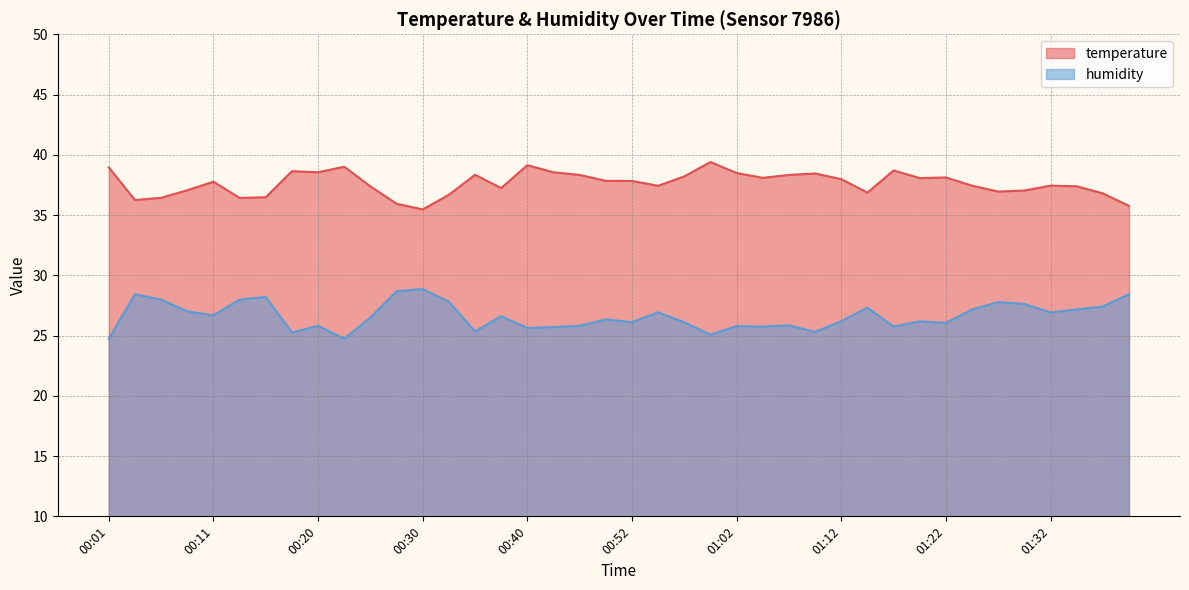

True or false: humidity and temperature intersect in this chart.

False